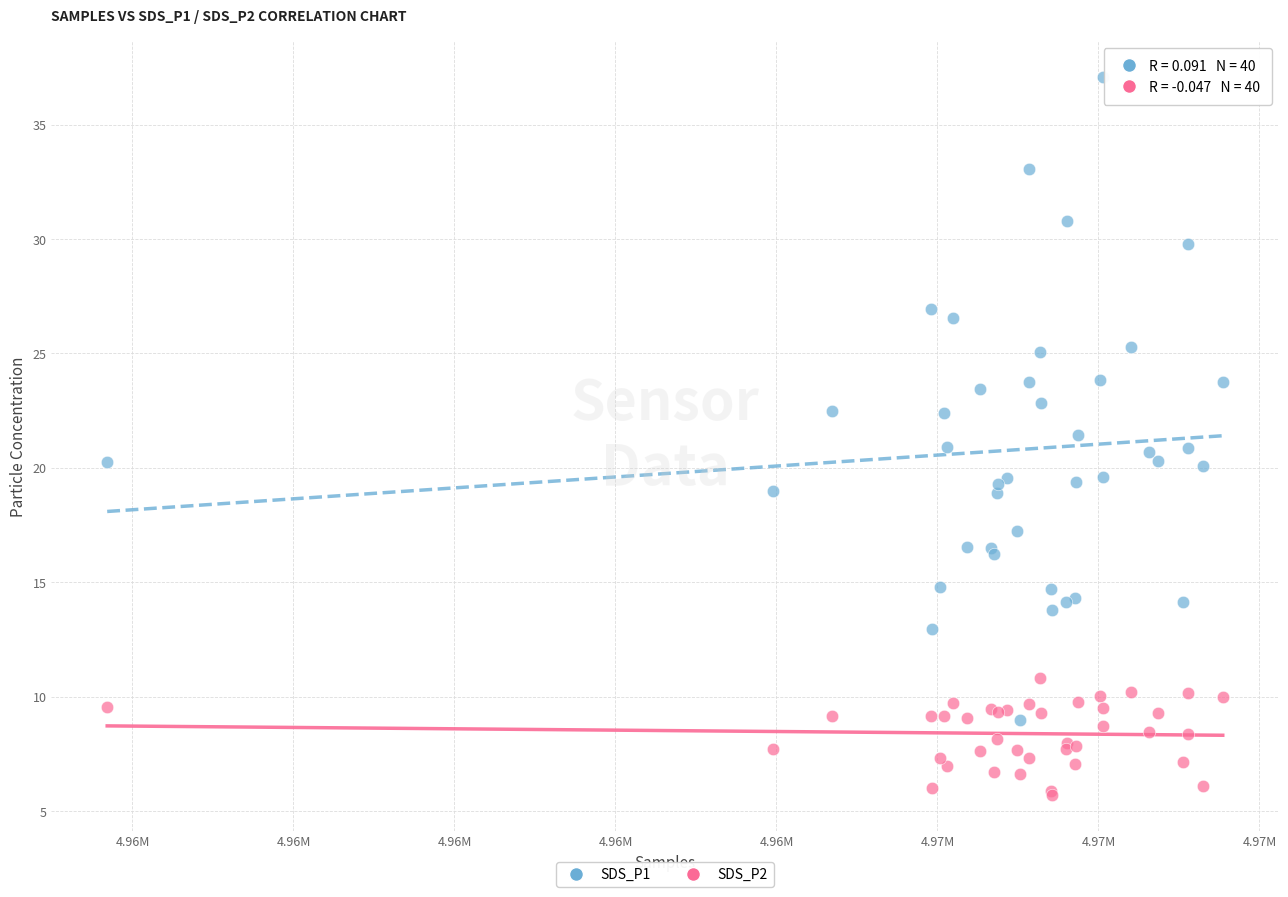

Which series has the widest spread of Y values?

SDS_P1